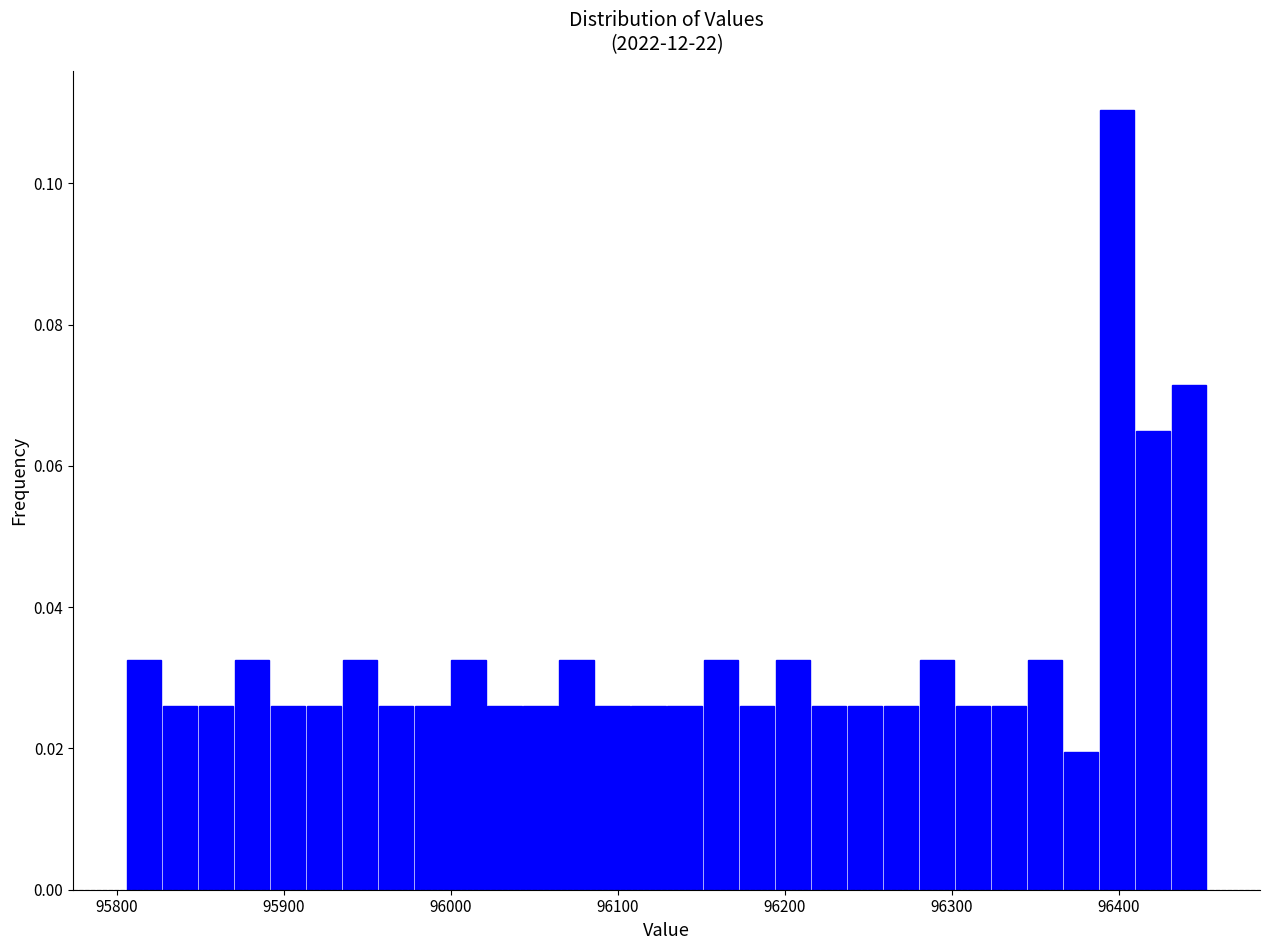

Around what value on the x-axis is the tallest bar? Give the approximate position of its centre, as read against the axis.

96400